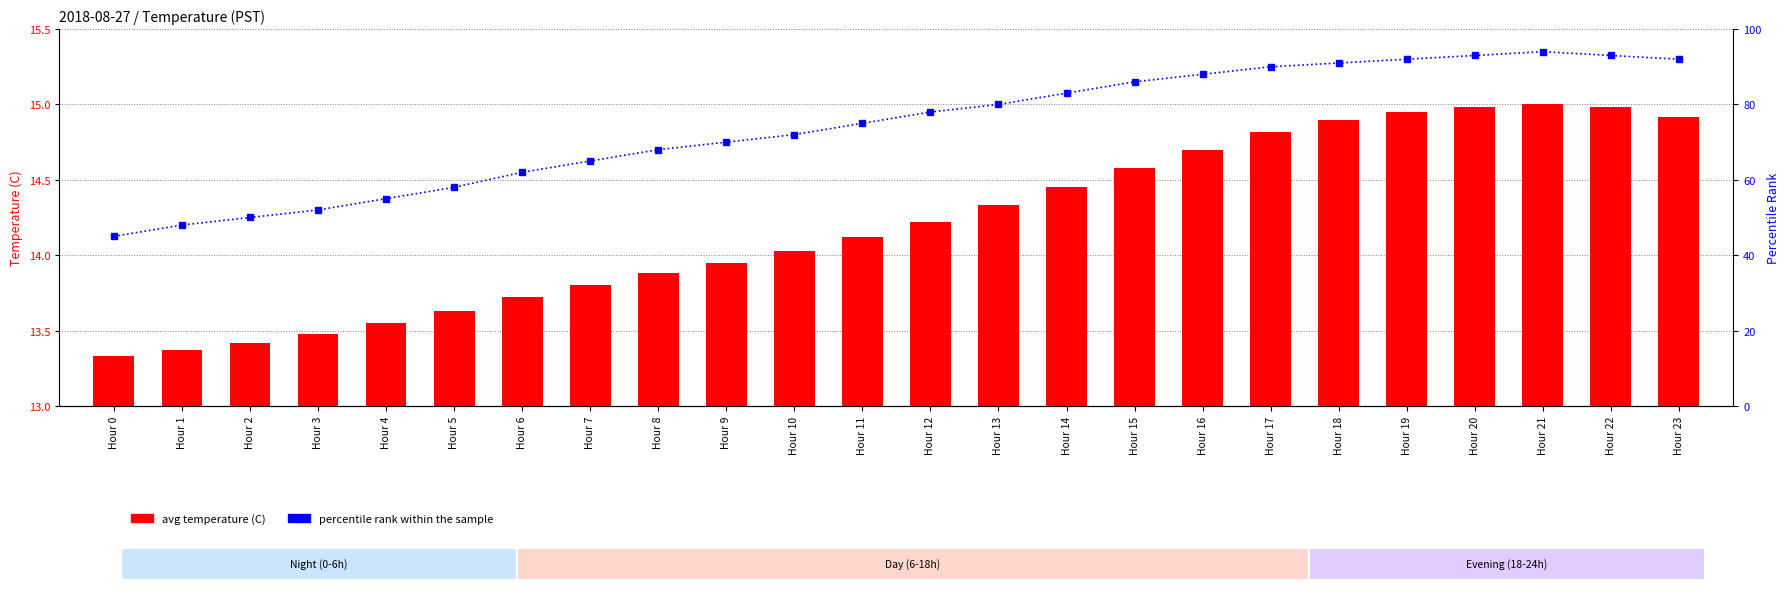

List the labels in order of avg temperature (C) value, smallest first.

Hour 0, Hour 1, Hour 2, Hour 3, Hour 4, Hour 5, Hour 6, Hour 7, Hour 8, Hour 9, Hour 10, Hour 11, Hour 12, Hour 13, Hour 14, Hour 15, Hour 16, Hour 17, Hour 18, Hour 23, Hour 19, Hour 20, Hour 22, Hour 21